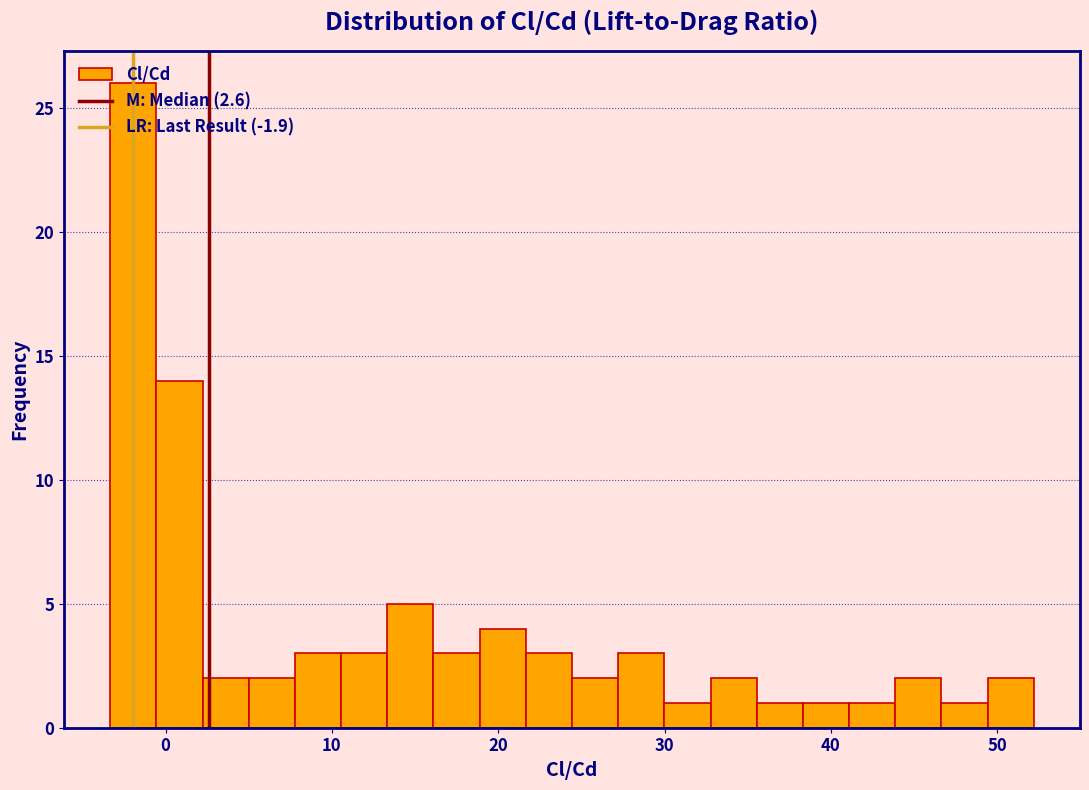

Read against the x-axis, roughly where is the centre of the tallest bar?

-2